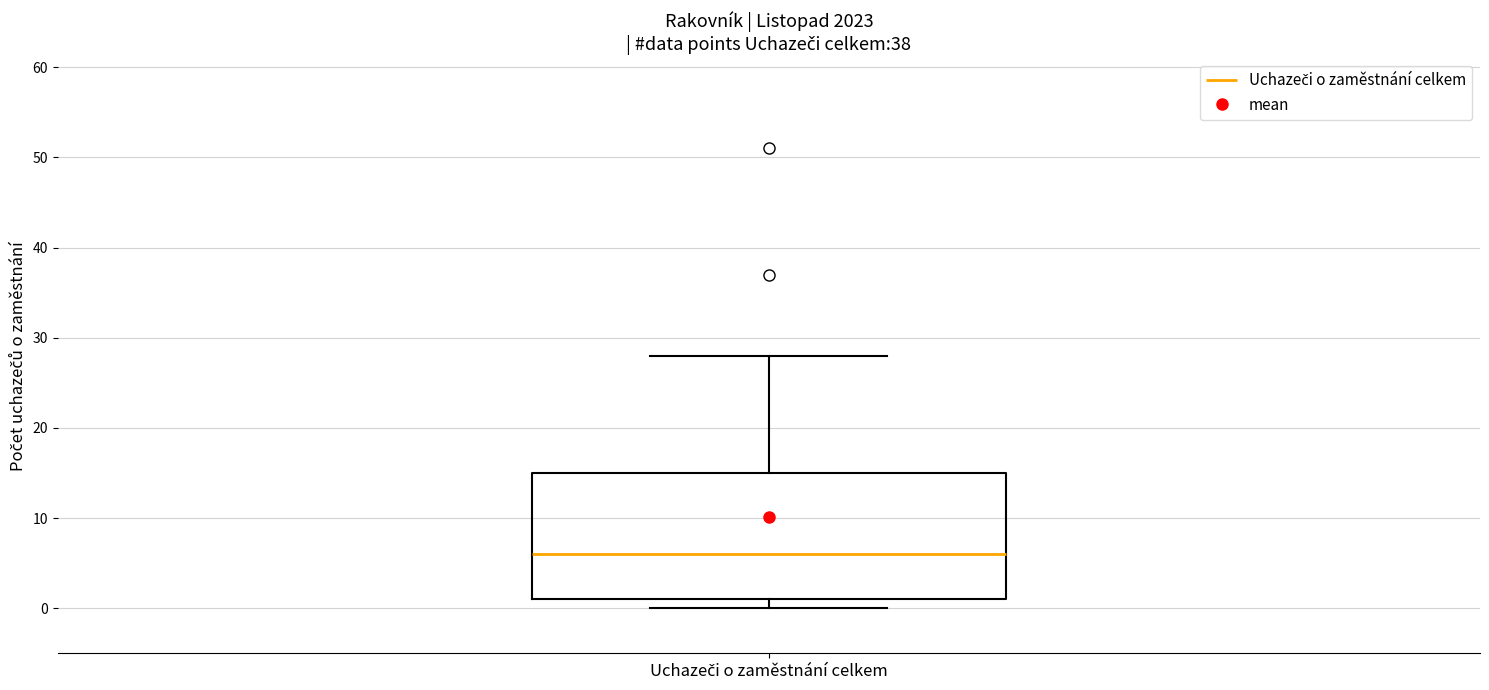

Transcribe this box plot: give where the median line is, the range the box spans, and where the two whiskers end, as read against the y-axis. The values are not printed on the chart, so give them approximately, as read against the axis.

median 6, box 1 to 15, whiskers 0 to 28